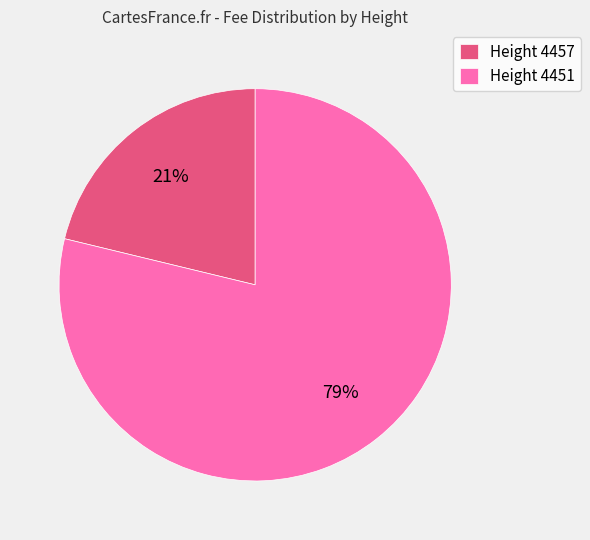

To the nearest percent, what portion does Height 4451 represent?

79%